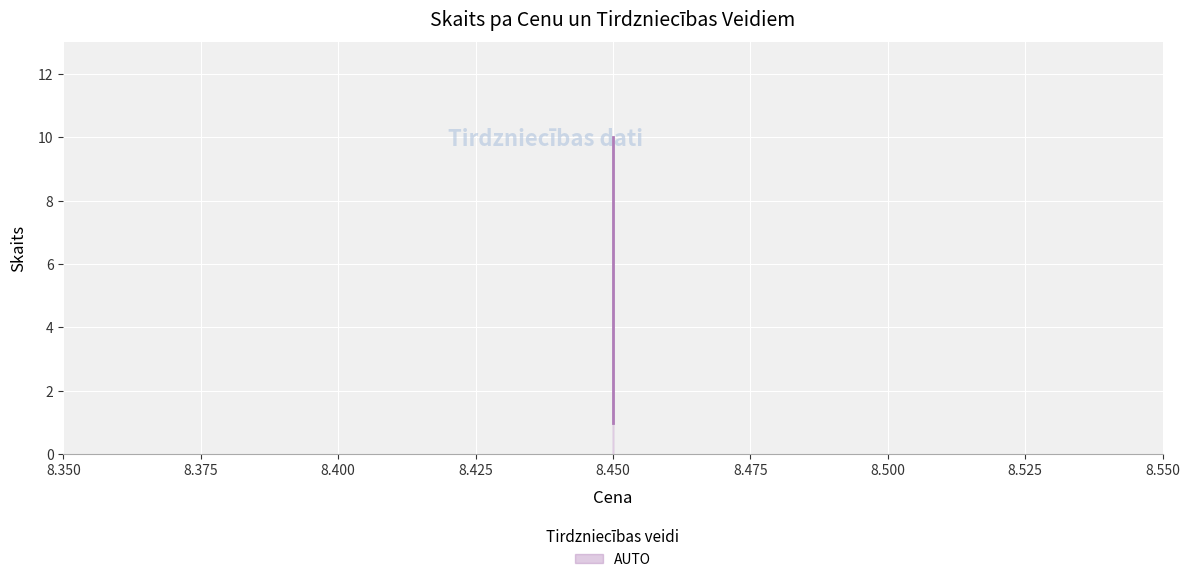

The value at 8.450 is 0. True or false?

False